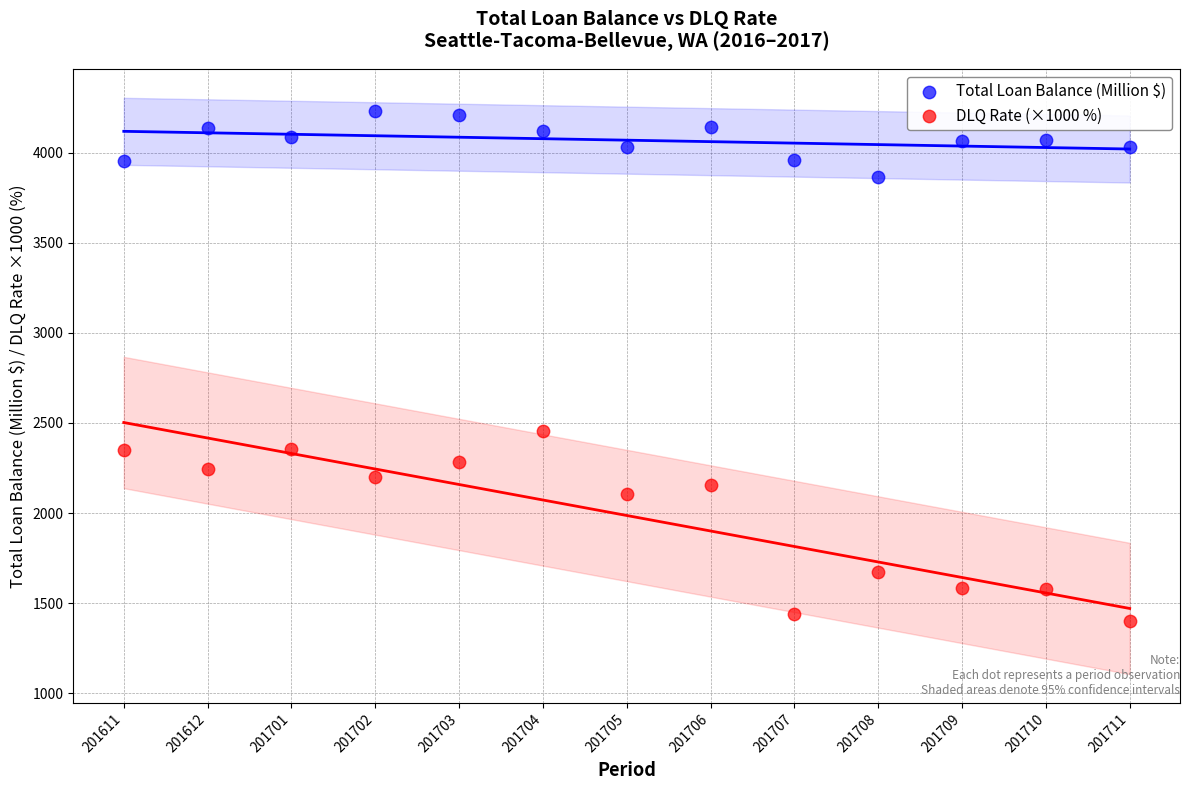

Which series contains the lowest Y value?

DLQ Rate (×1000 %)